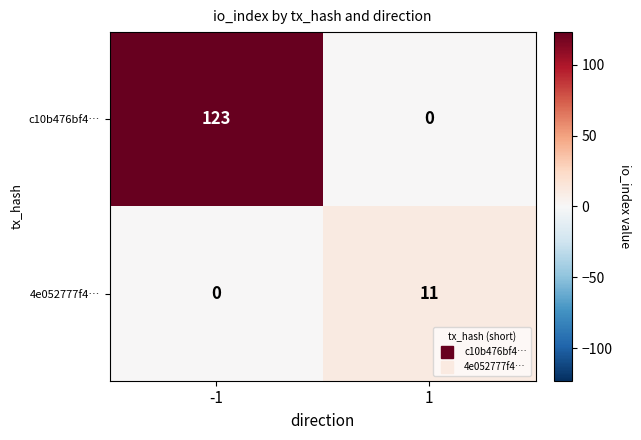

What is the total value across all series at -1?

123